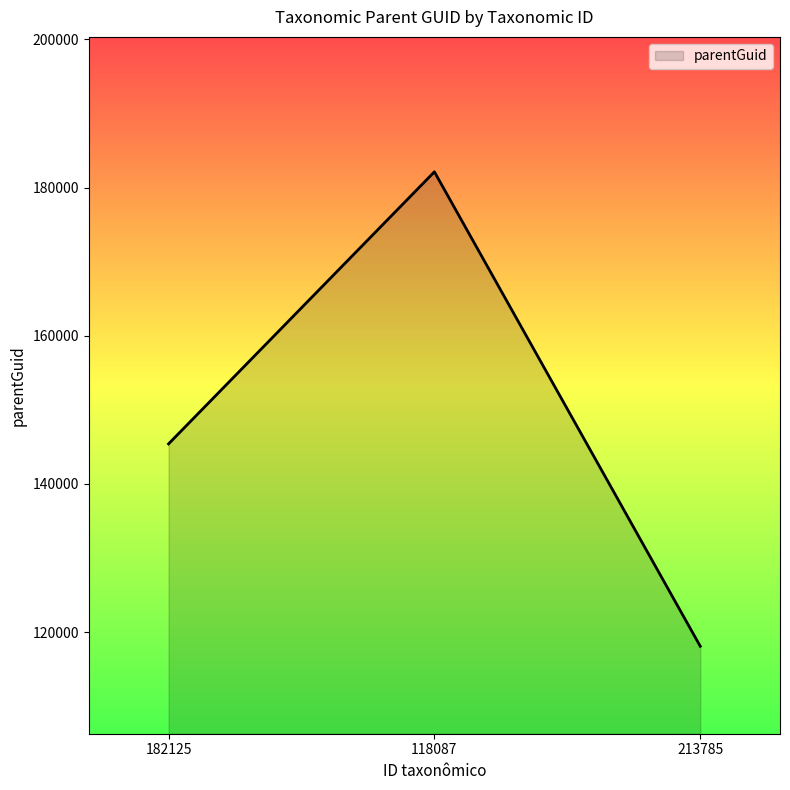

What is the ratio of the value at 118087 to the value at 182125?

1.3